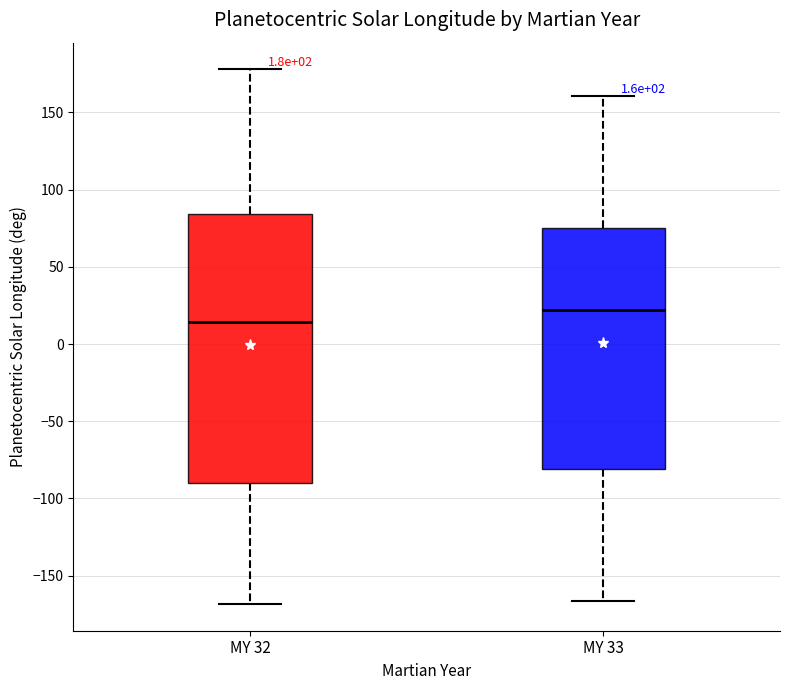

Which box is the tallest, from its lower edge to its upper edge?

MY 32